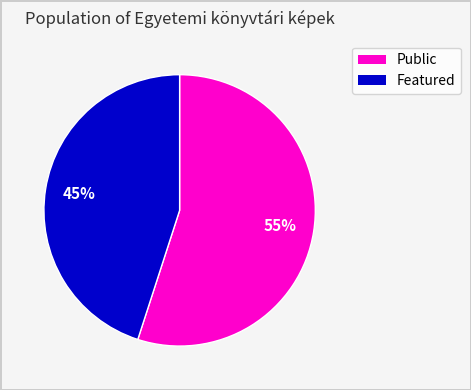

Is there any slice that represents more than half of the pie?

Yes